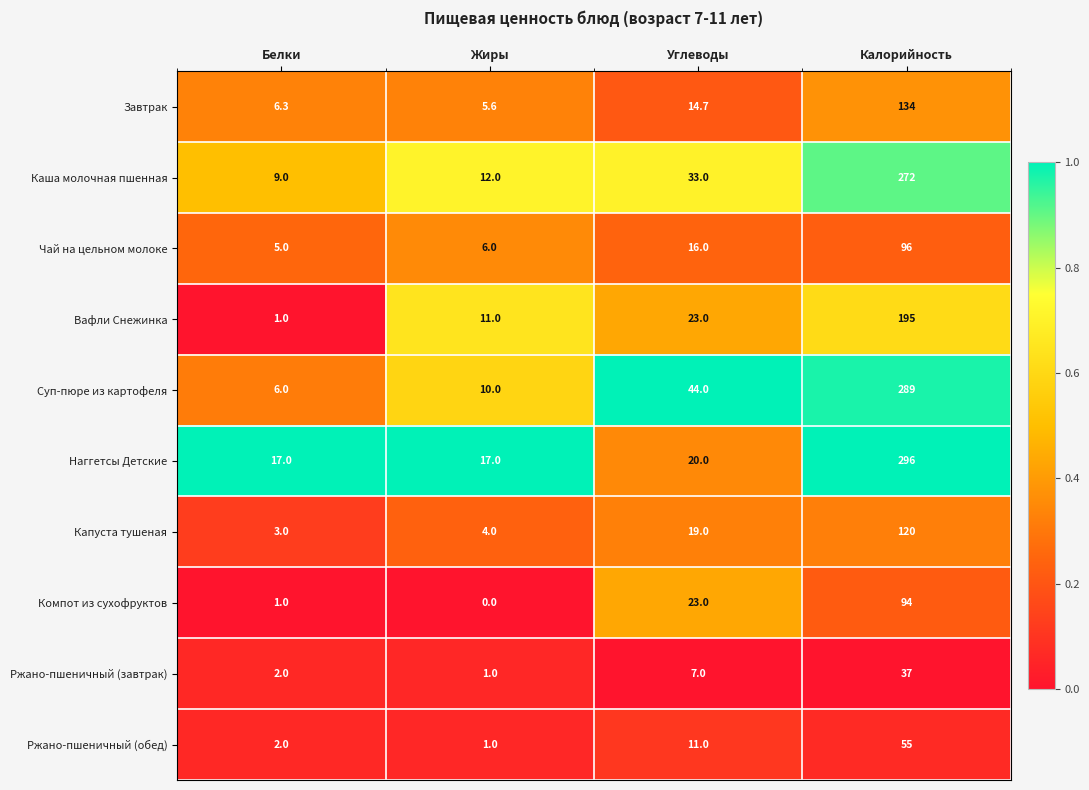

How many values in Компот из сухофруктов are above zero?

3